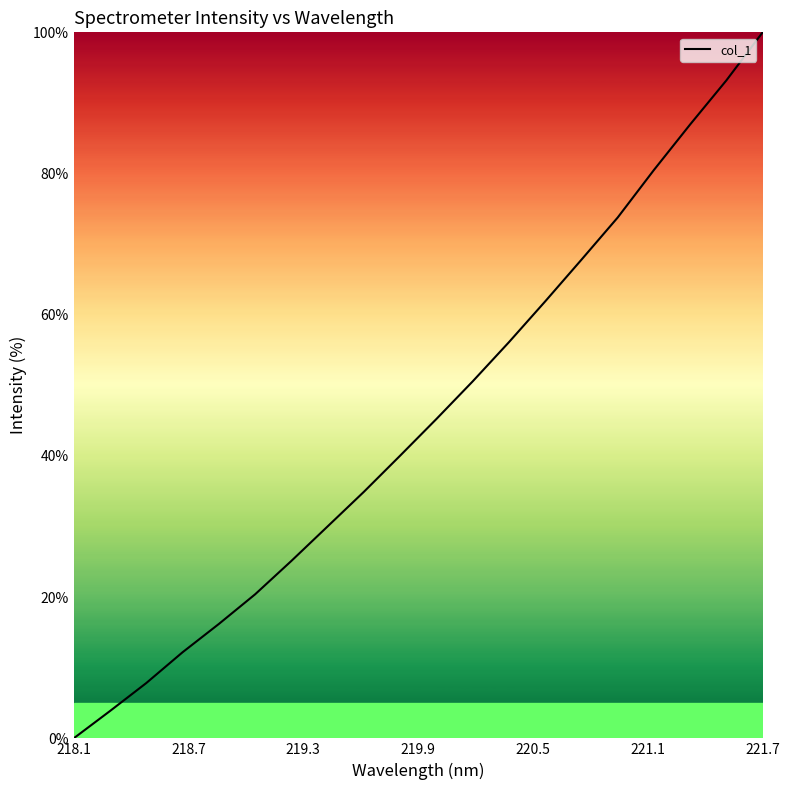

What is the average value?

45.3